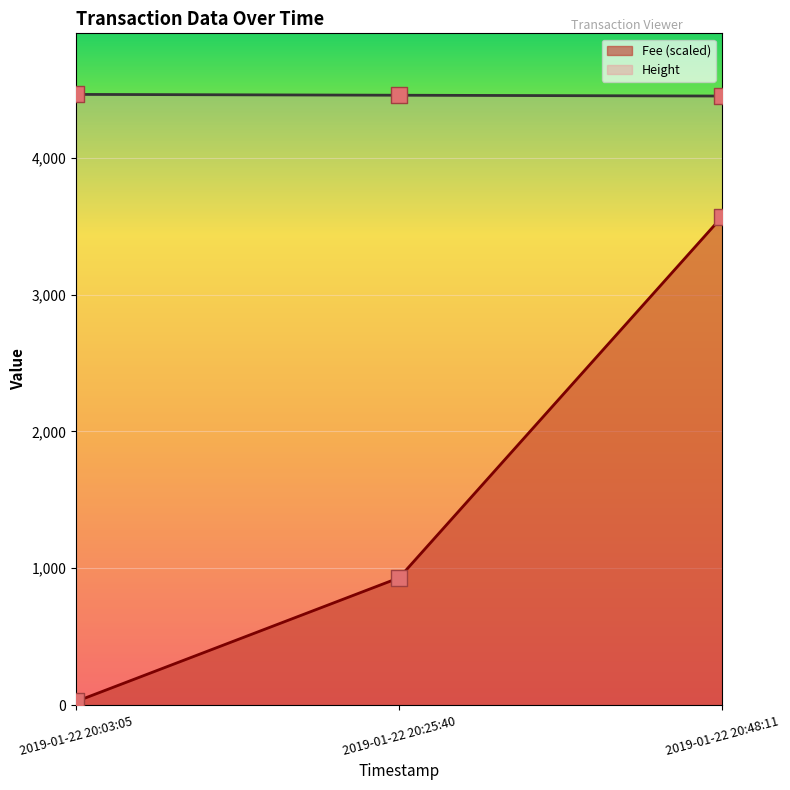

Which series has the largest total across all categories?

Height